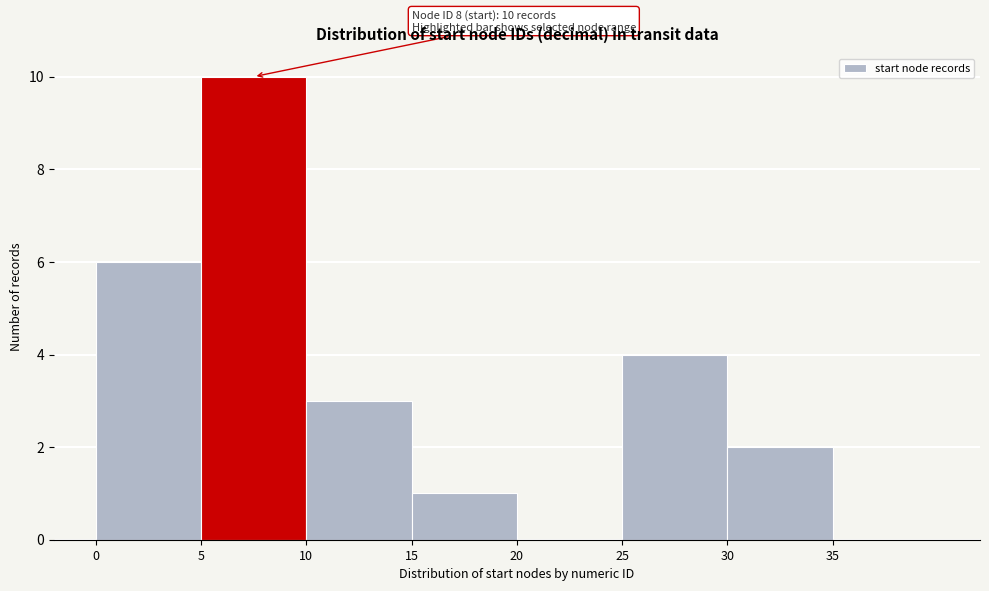

Over which range of the x-axis is the bar tallest?

5 to 10